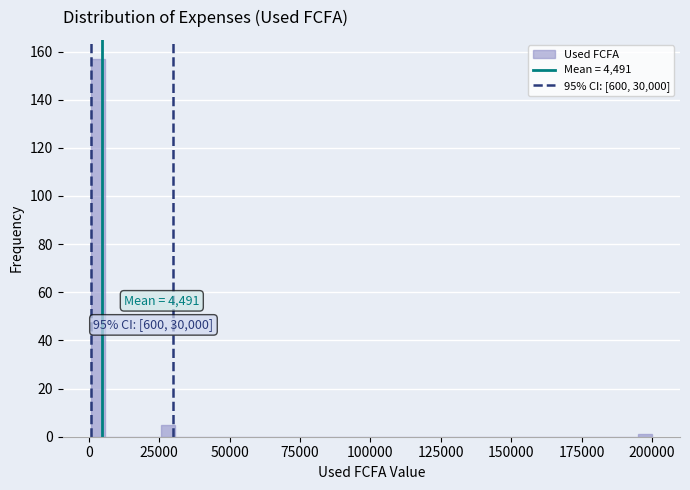

Around what value on the x-axis is the tallest bar? Give the approximate position of its centre, as read against the axis.

5000